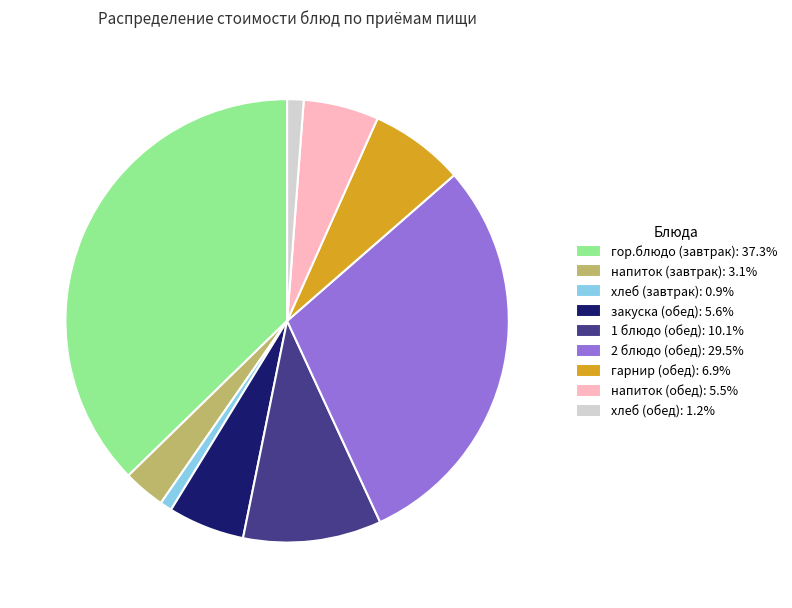

How many segments does this pie chart have?

9